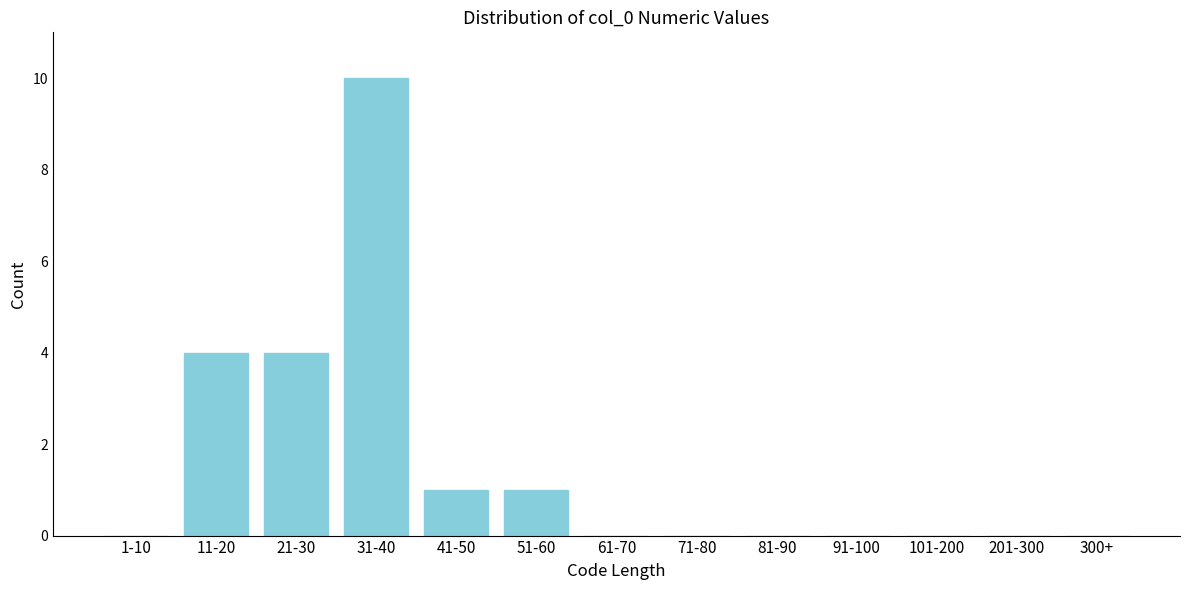

Reading left to right, what are all the values shown in this chart?

1-10=0	11-20=4	21-30=4	31-40=10	41-50=1	51-60=1	61-70=0	71-80=0	81-90=0	91-100=0	101-200=0	201-300=0	300+=0